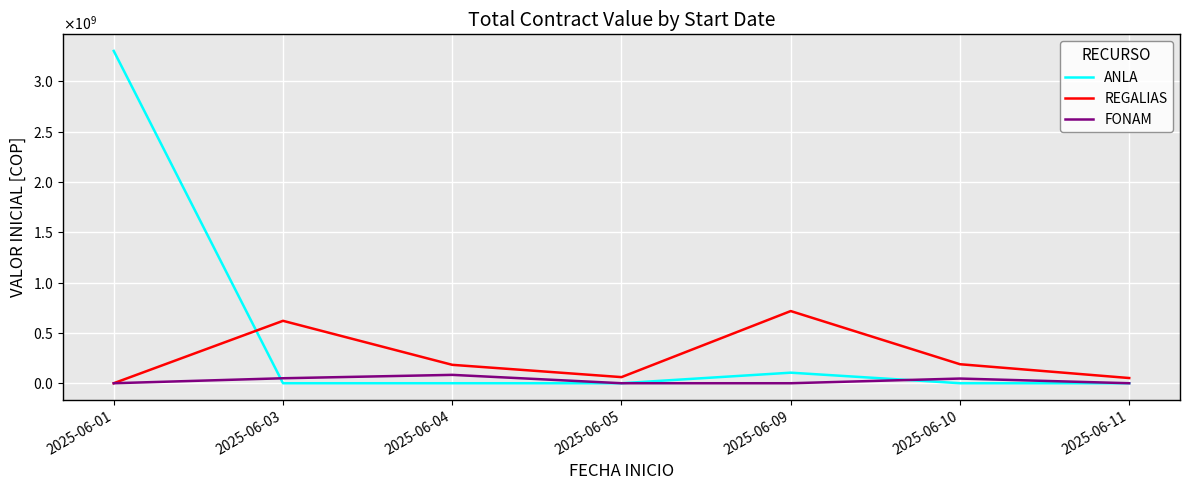

Between which two adjacent categories do ANLA and REGALIAS first intersect?

2025-06-01 and 2025-06-03